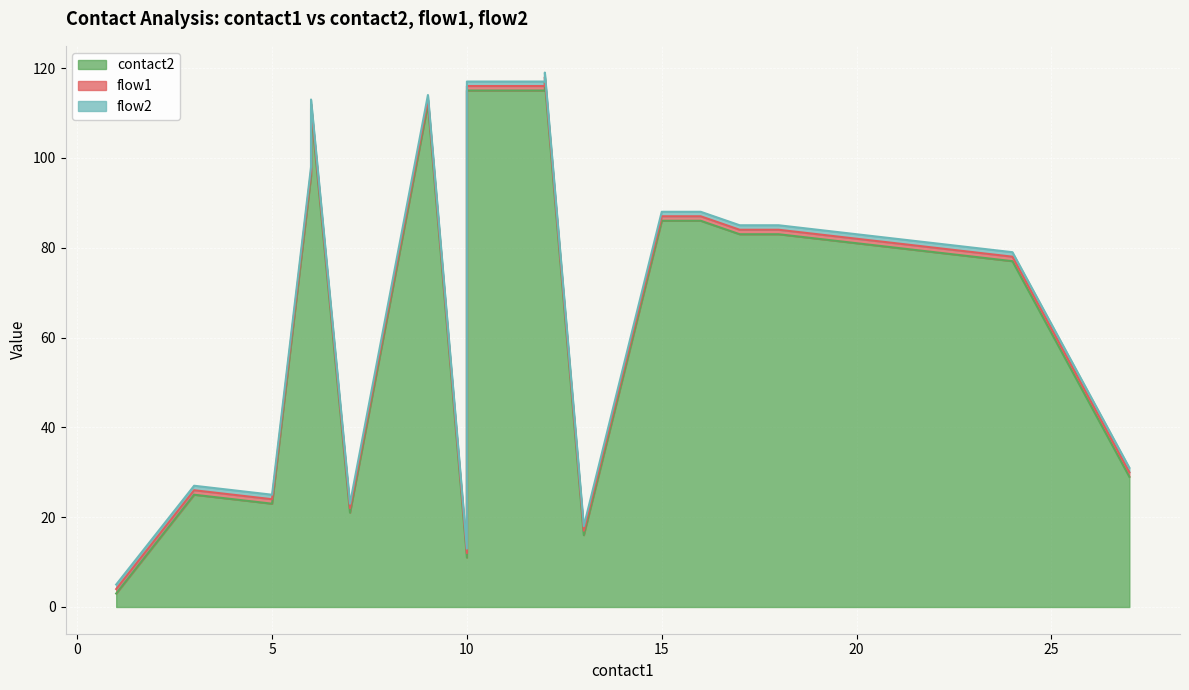

Reading right to left, extract all data points from this chart.

contact2: 27=29	24=77	22=79	20=81	18=83	17=83	16=86	15=86	13=16	12=117	12=115	10=115	10=11	9=112	7=21	6=111	6=96	5=23	3=25	1=3
flow1: 27=1	24=1	22=1	20=1	18=1	17=1	16=1	15=1	13=1	12=1	12=1	10=1	10=1	9=1	7=1	6=1	6=1	5=1	3=1	1=1
flow2: 27=1	24=1	22=1	20=1	18=1	17=1	16=1	15=1	13=1	12=1	12=1	10=1	10=1	9=1	7=1	6=1	6=1	5=1	3=1	1=1